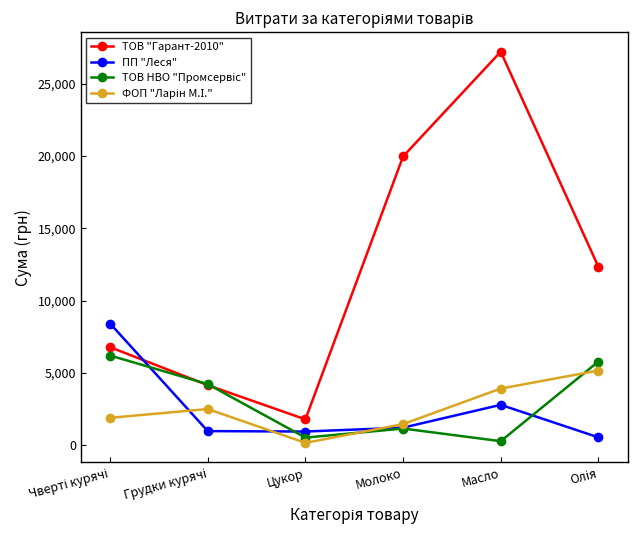

In ТОВ "Гарант-2010", how many points are lower than both neighbors (excluding endpoints)?

1